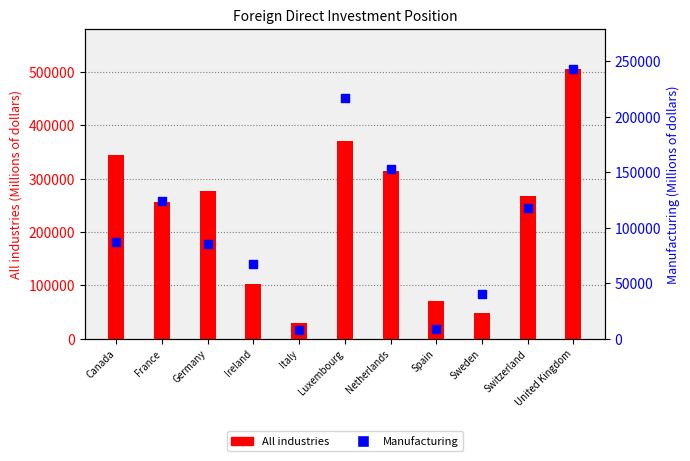

Which series has the largest Y range (max minus min)?

All industries